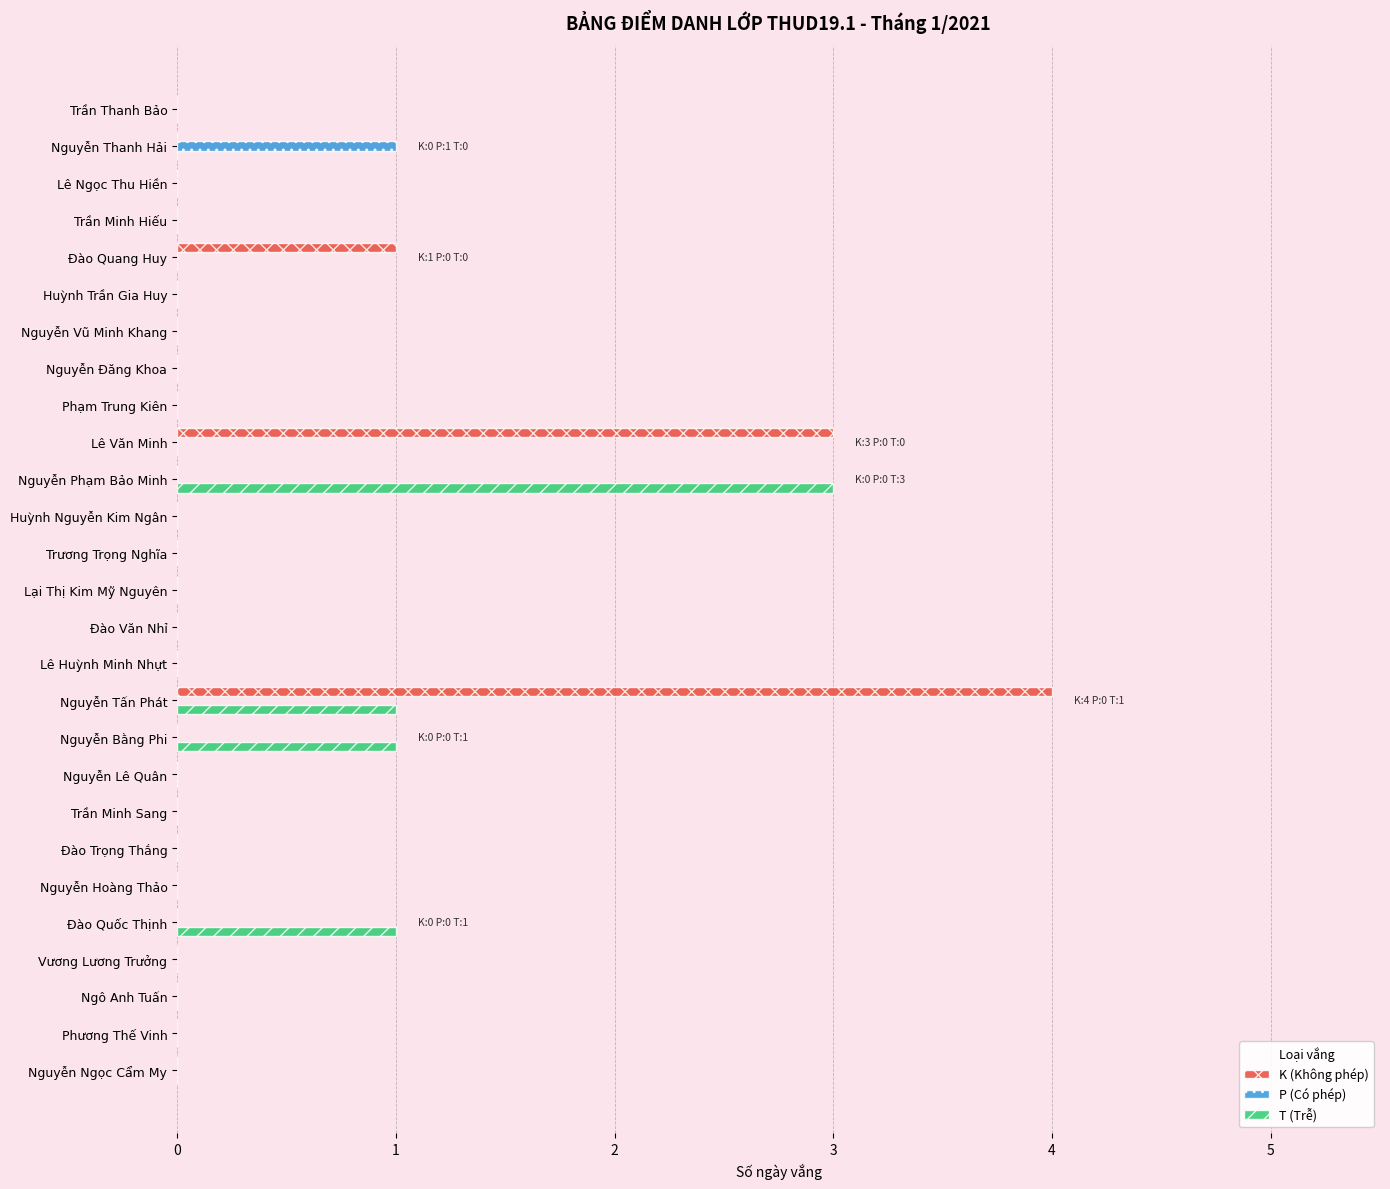

Which series has the largest total across all categories?

K (Không phép)